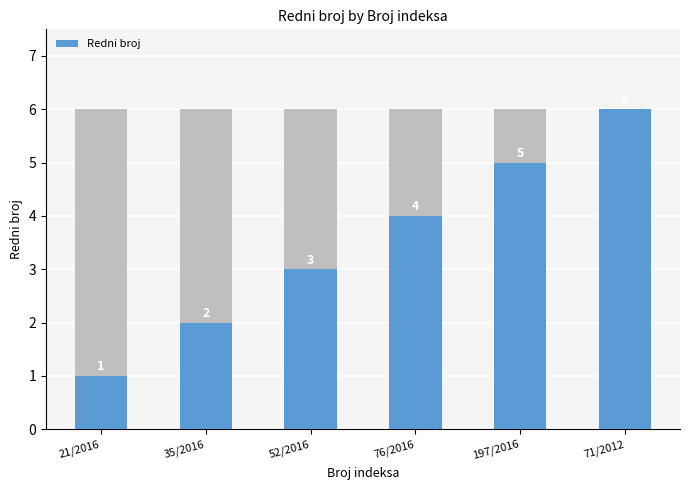

What position from the left is 21/2016?

1